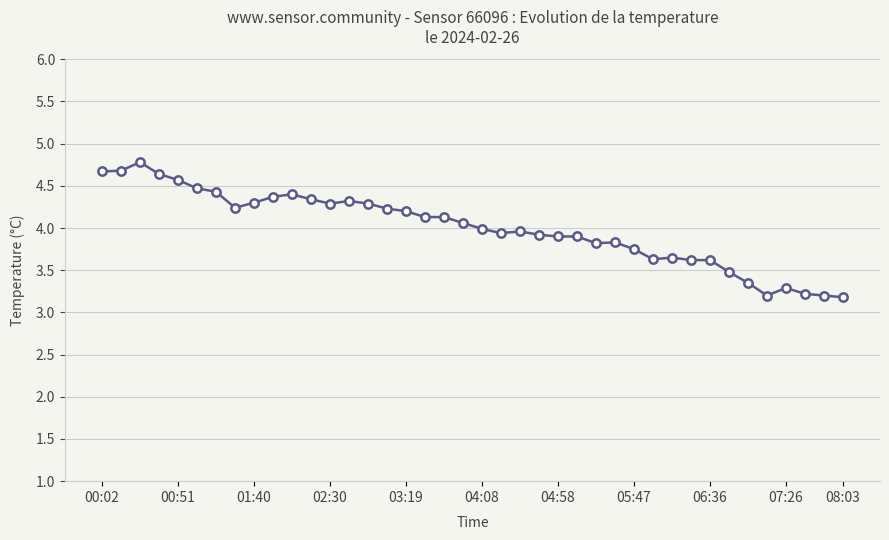

True or false: there are more than 0 points higher than both neighbors.

True